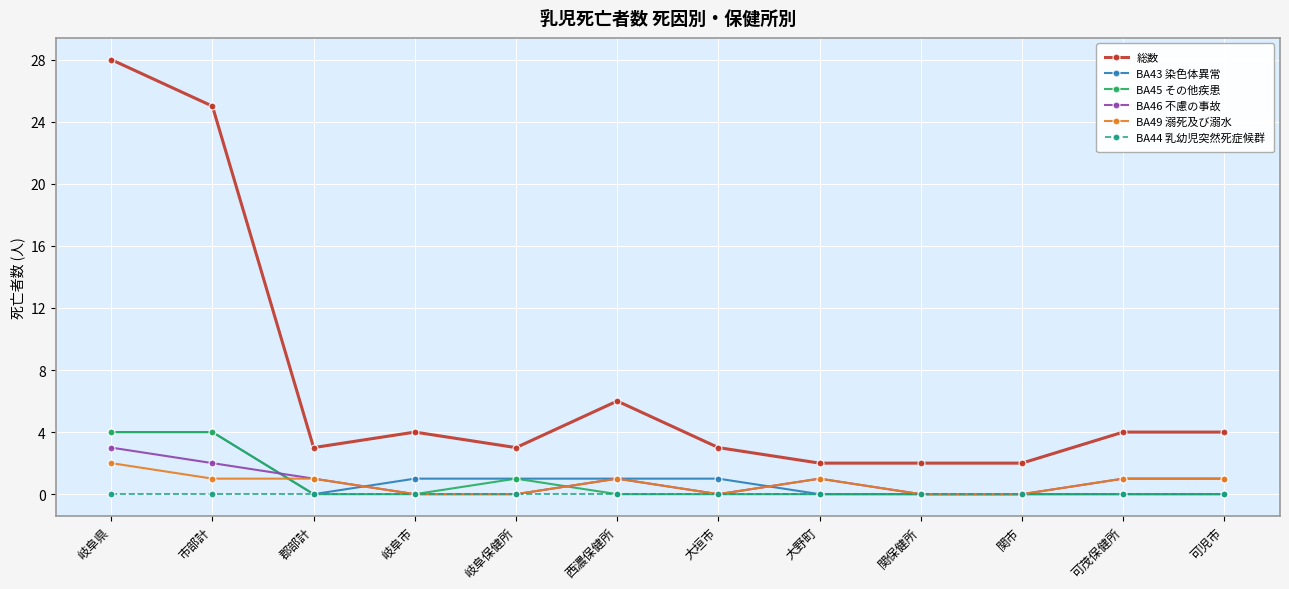

How many lines are shown in the chart?

6